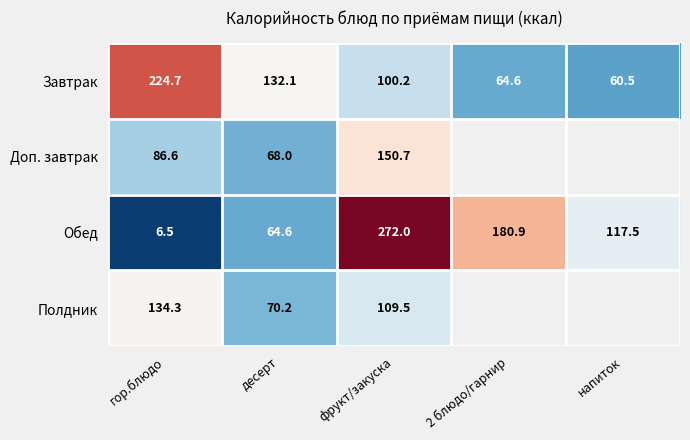

Where does the Обед series first go above 117?

фрукт/закуска